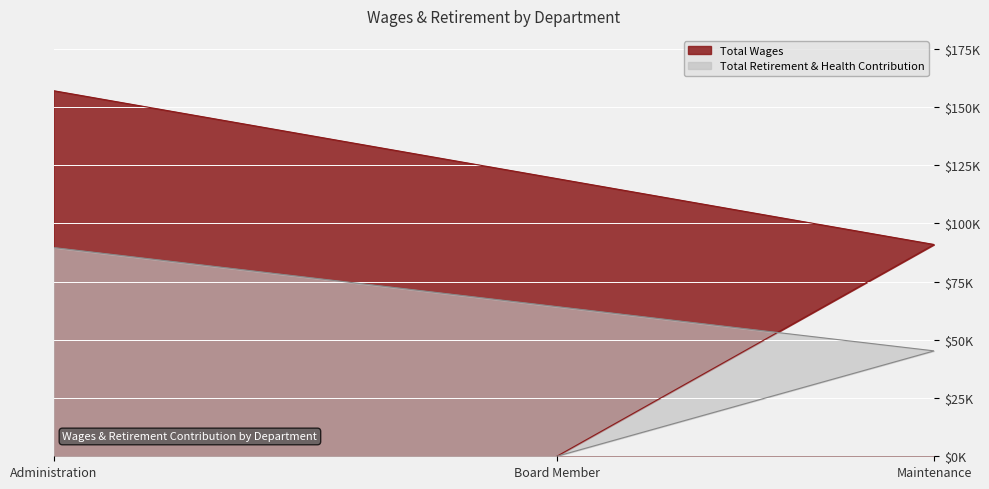

Which has a higher value, Administration or Board Member?

Administration